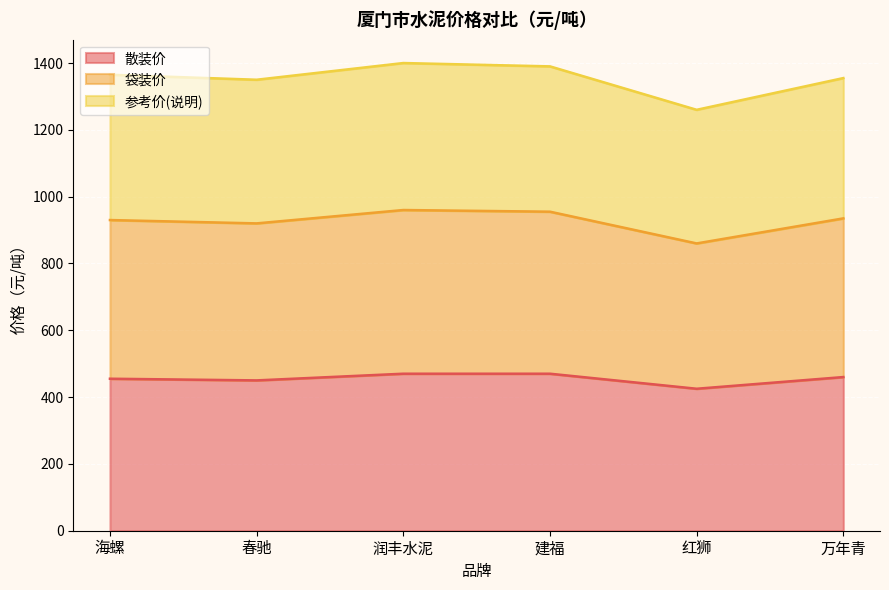

The value of 散装价 at 海螺 is 455. True or false?

True